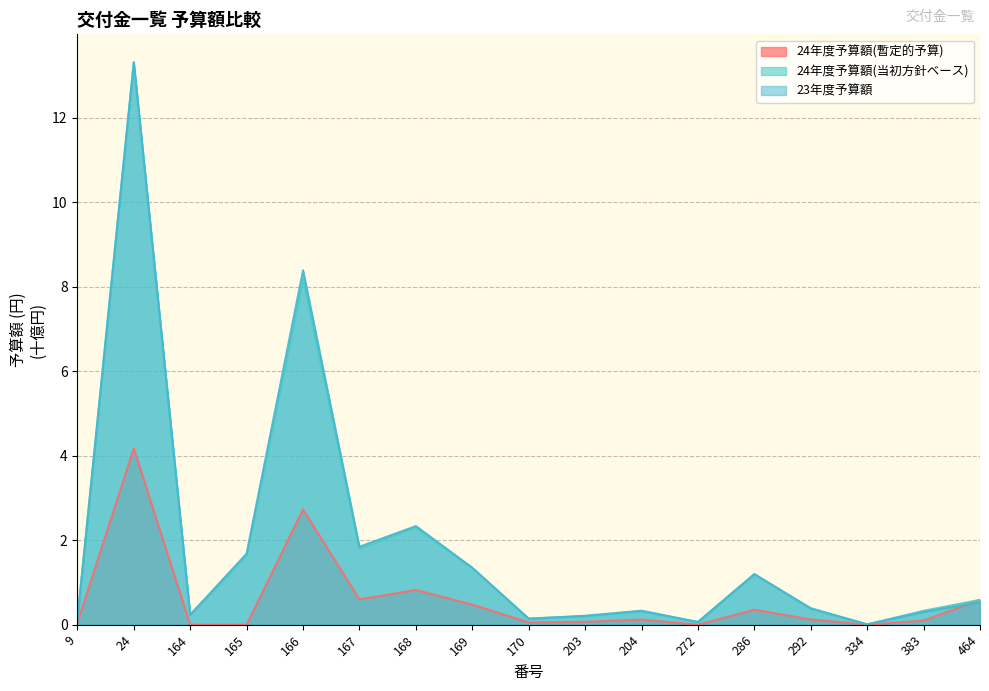

Where is the first local maximum for 24年度予算額(暫定的予算)?

24